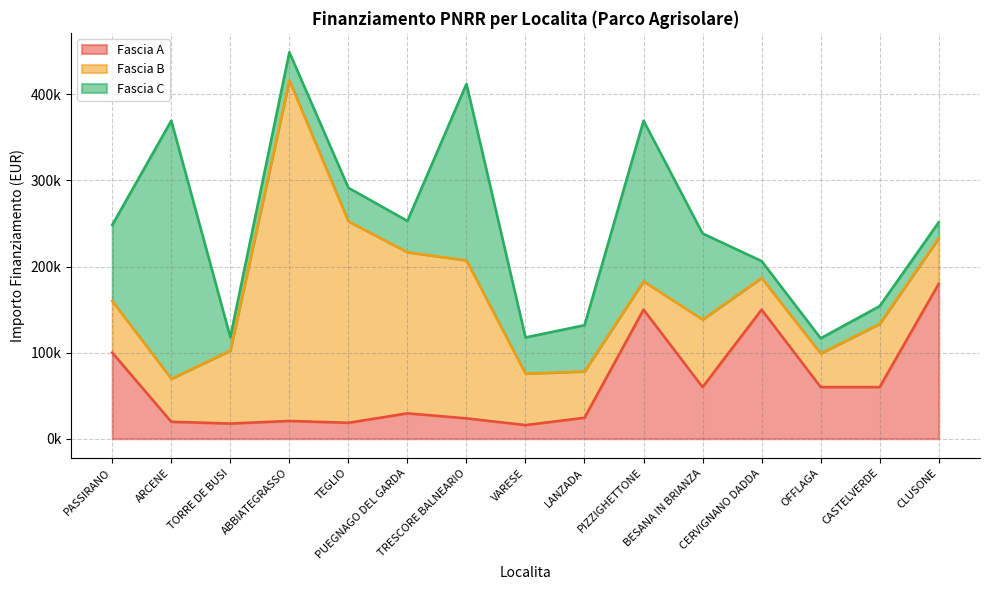

What is the maximum value for Fascia A?

180000.0